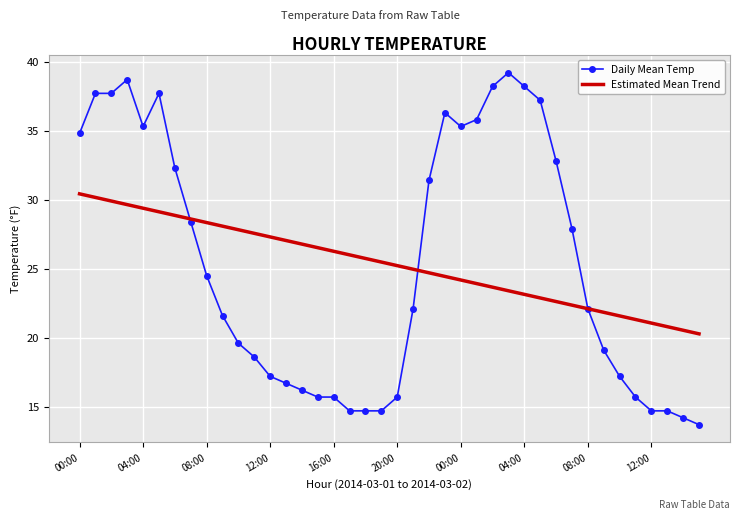

What are all the series names shown in the legend?

Daily Mean Temp, Estimated Mean Trend